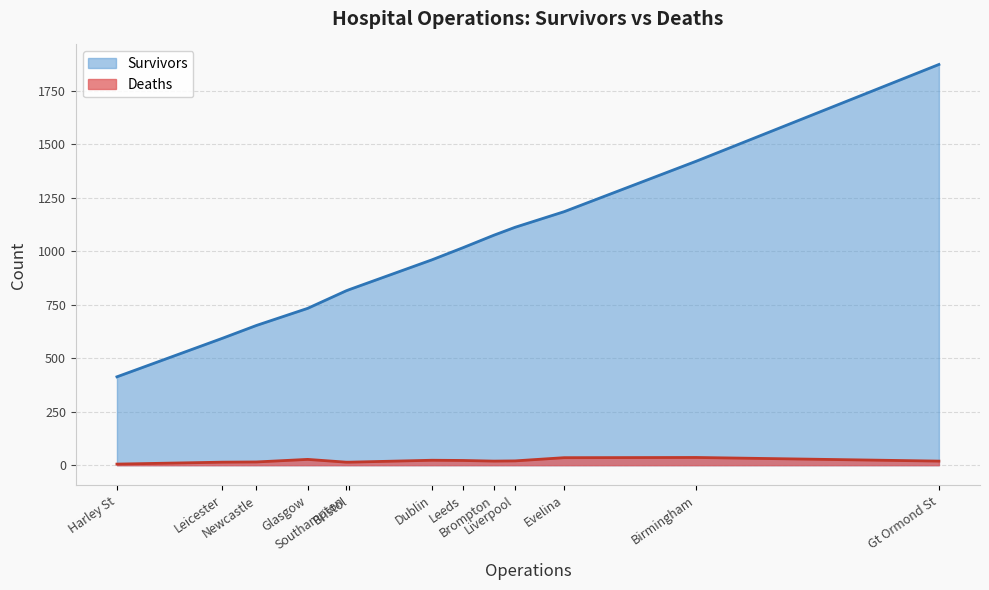

True or false: Deaths and Survivors intersect in this chart.

False